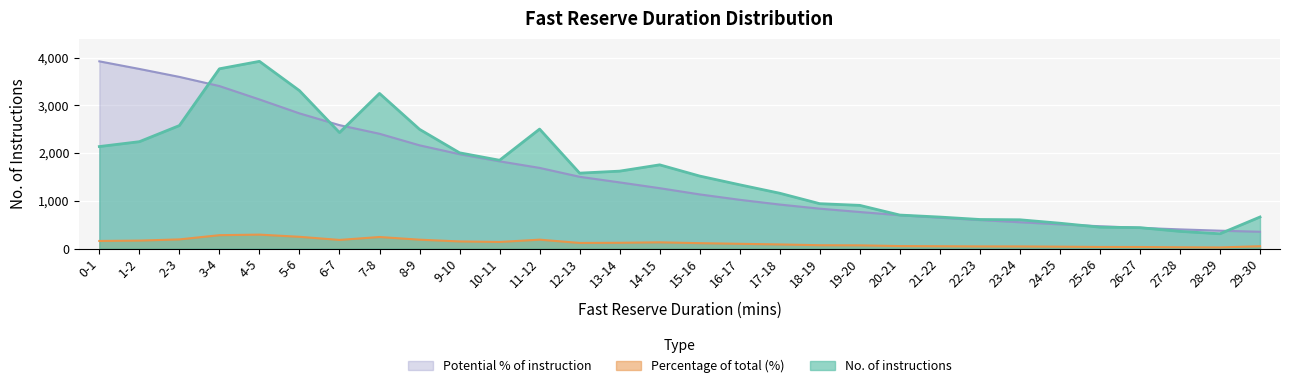

Which series changed the most between 13-14 and 14-15?

No. of instructions